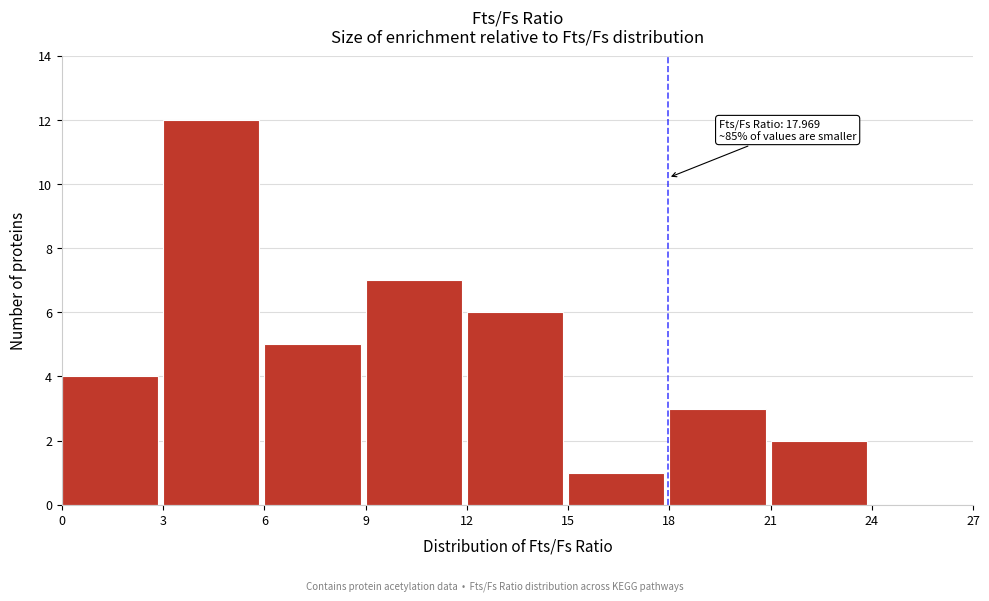

Which range on the x-axis has the tallest bar?

3 to 6